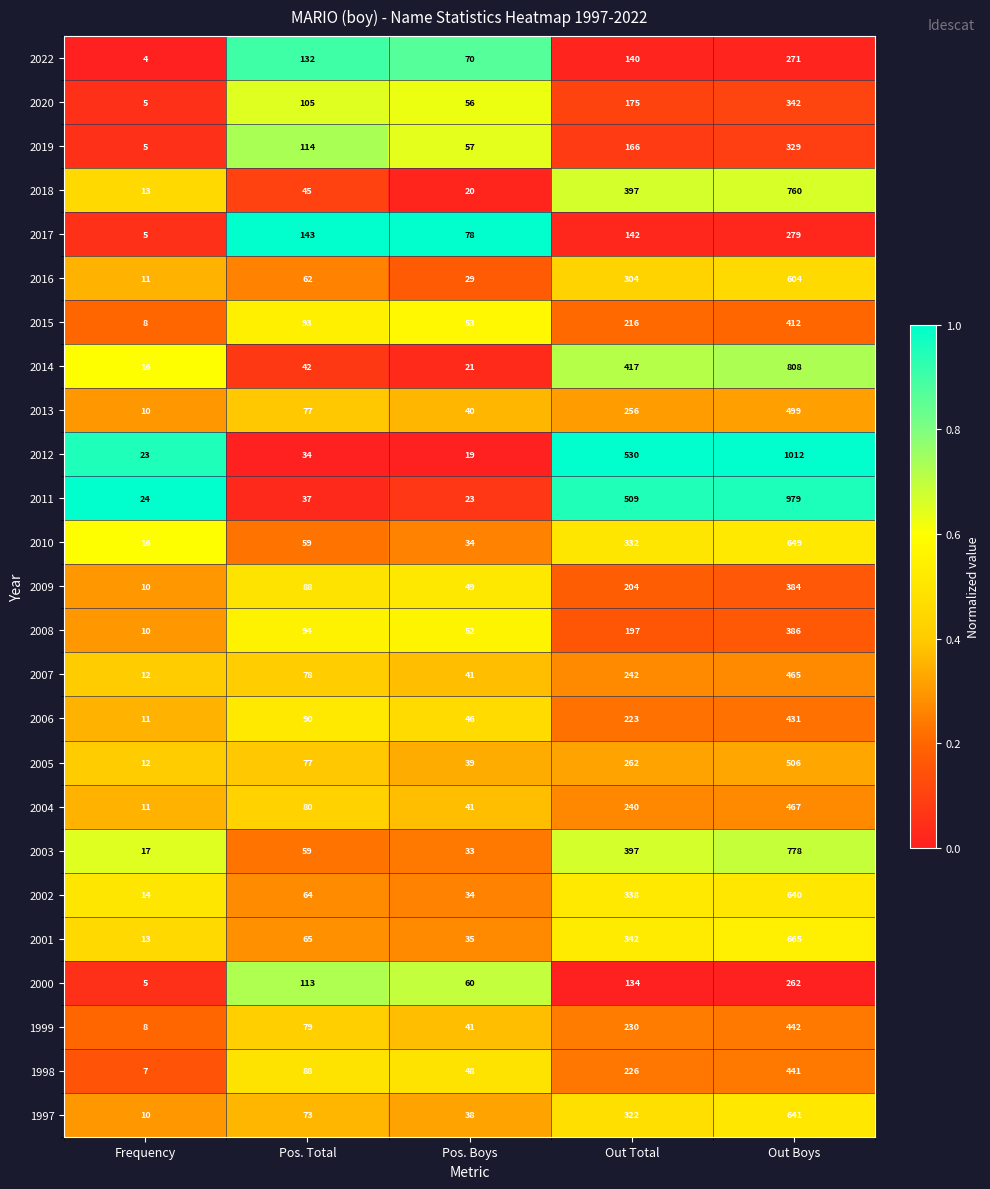

What is the maximum value shown in the chart?

1012